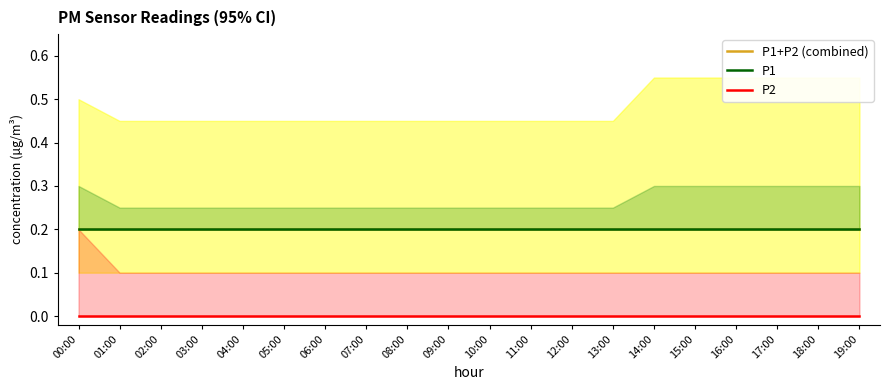

What is the total value across all series at 10:00?

0.4